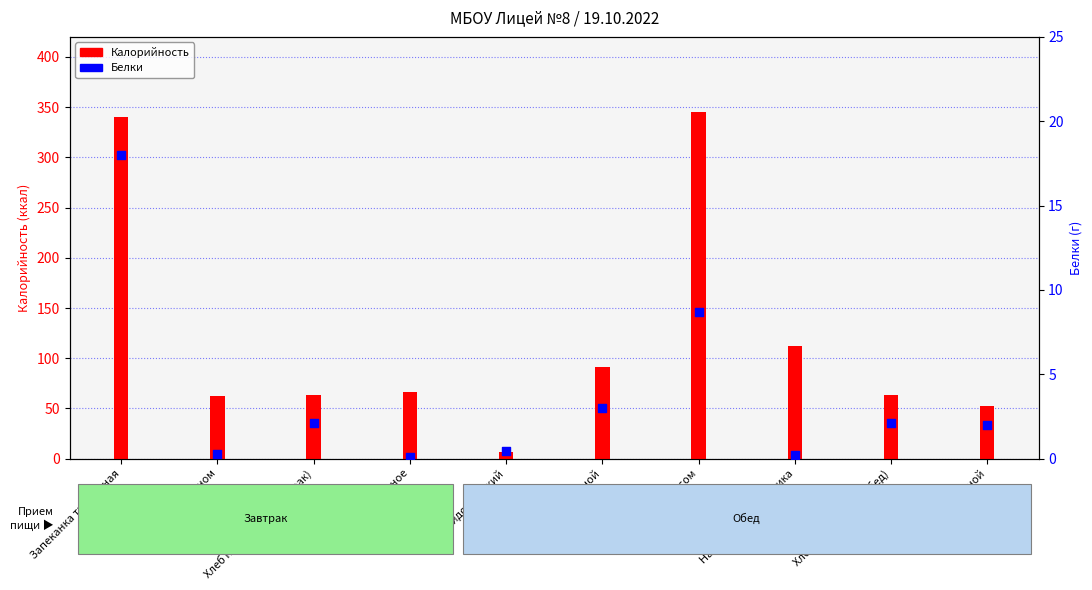

What are all the series names shown in the legend?

Калорийность, Белки